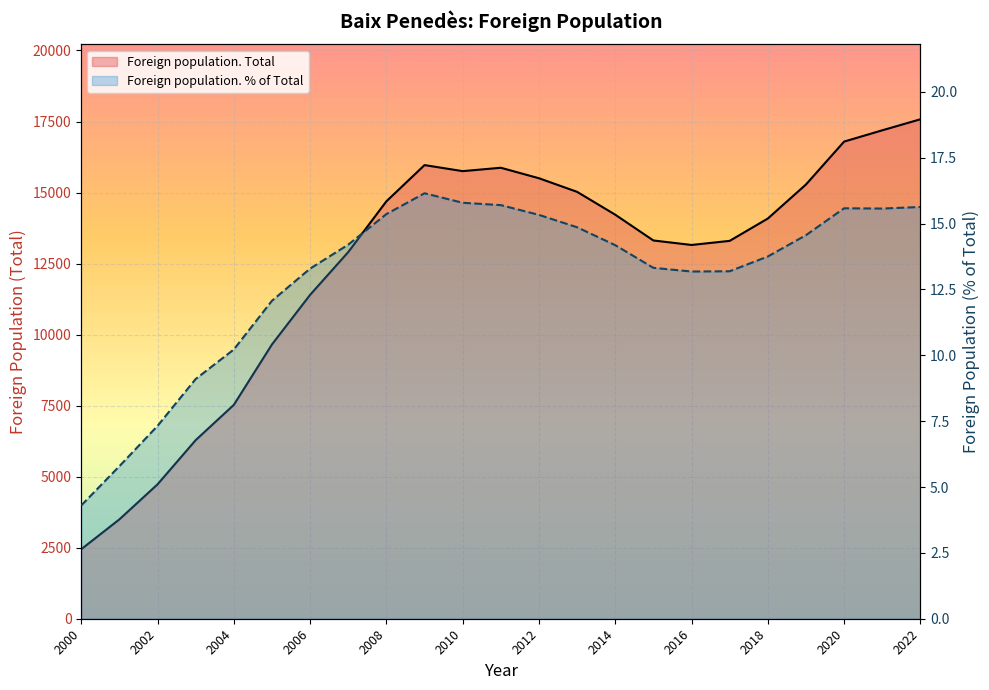

What is the difference between the second highest and second lowest values in the Foreign population. Total series?

13693.0